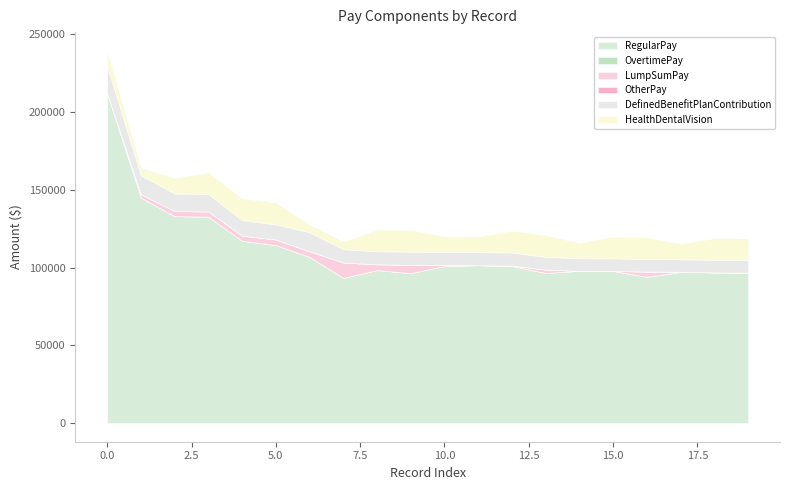

Reading right to left, what are all the values shown in this chart?

RegularPay: 96789	96909	97149	94111	97811	97914	96549	101032	101512	101032	96429	98403	93341	106863	114427	117213	132748	133039	145003	211883
OvertimePay: 0	0	0	0	0	0	0	0	0	0	0	0	0	0	0	0	0	0	0	0
LumpSumPay: 0	0	160	3300	0	0	2160	252	0	614	5370	3650	9900	3600	3600	3300	3300	3300	2100	0
OtherPay: 0	0	0	0	0	0	0	0	0	0	0	0	0	0	0	0	0	0	0	0
DefinedBenefitPlanContribution: 7985	7995	8028	8036	8069	8078	8144	8356	8375	8386	8398	8419	8517	12213	9737	9942	11224	11248	12136	17480
HealthDentalVision: 14000	14000	10000	14000	14000	10000	14000	14000	10000	10000	14000	14000	5000	5000	14000	14000	14000	10000	5000	10000